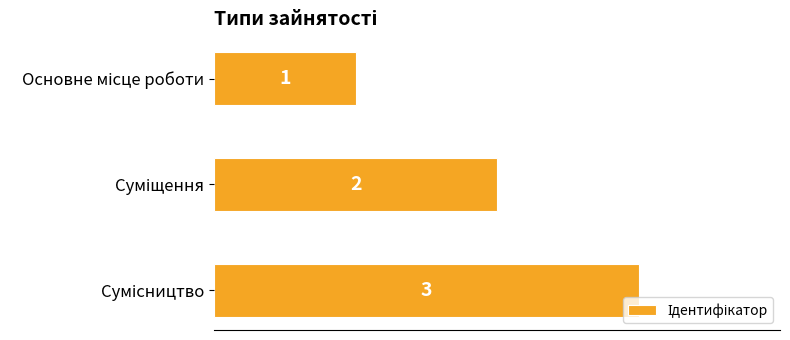

Count the number of categories in the chart.

3